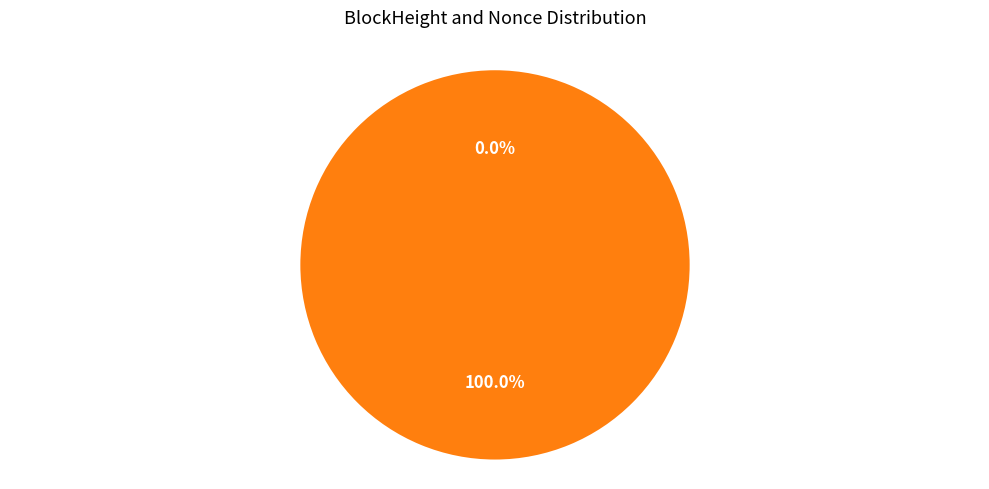

What is the smallest slice in the pie chart?

352311